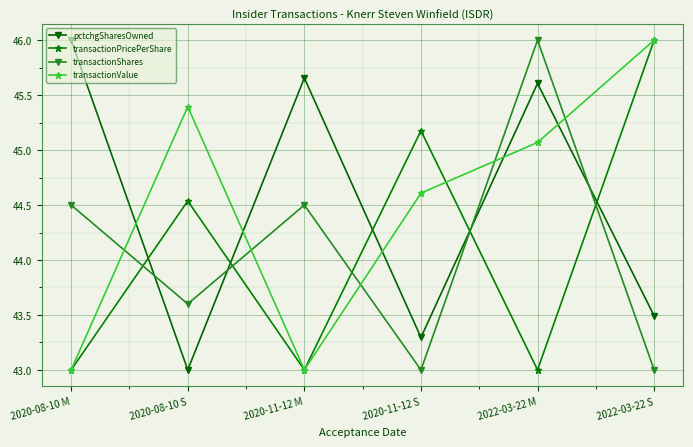

At which category does transactionPricePerShare reach its first local valley?

2020-11-12 M